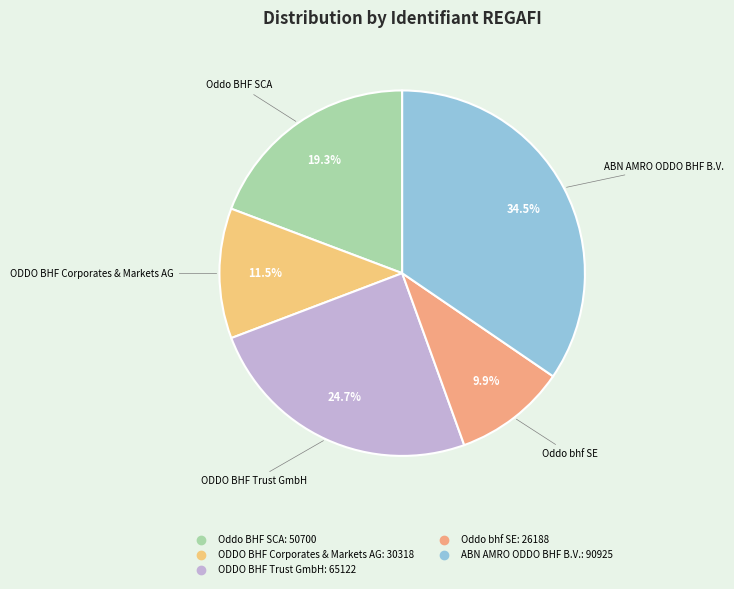

The Oddo BHF SCA slice represents 19% of the pie. True or false?

True